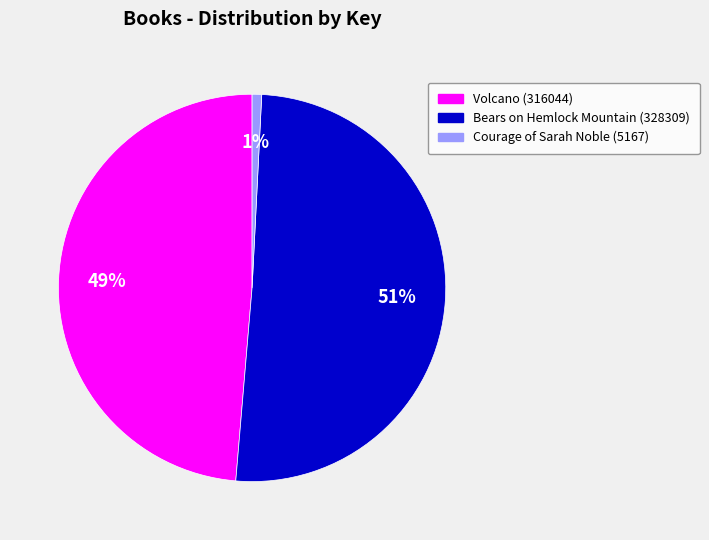

To the nearest percent, what is the difference between the largest and smallest slice percentages?

50%